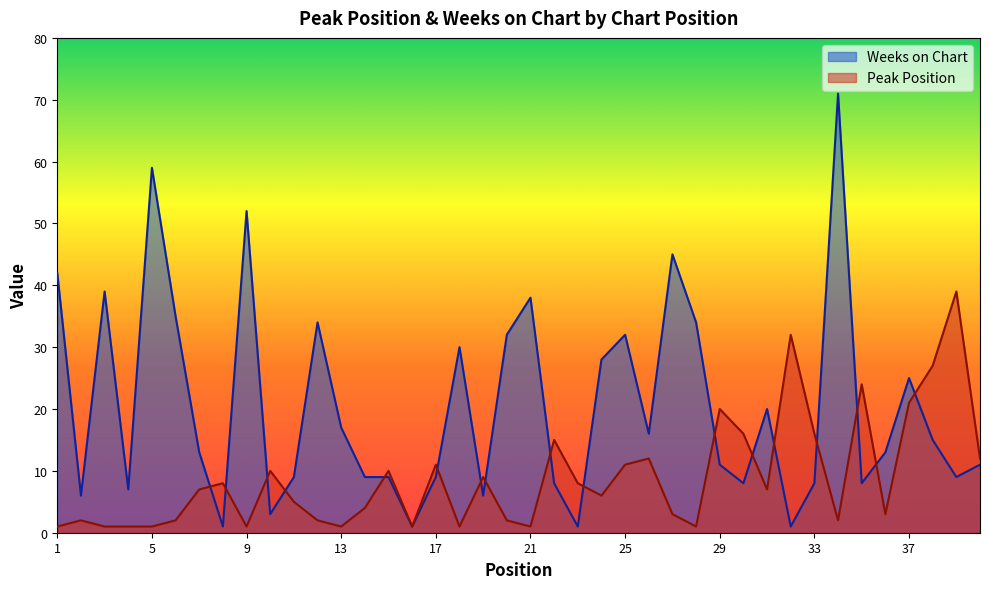

True or false: Peak Position and Weeks on Chart cross at least once.

True